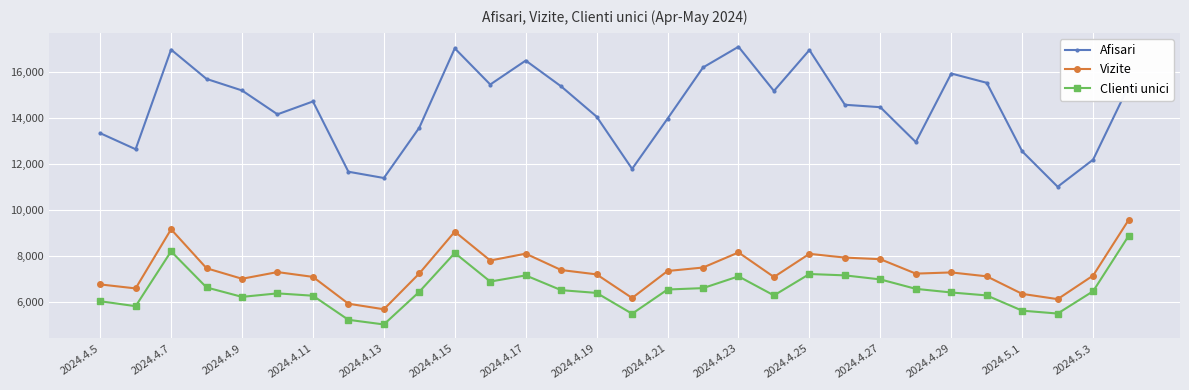

Which series has the largest total across all categories?

Afisari